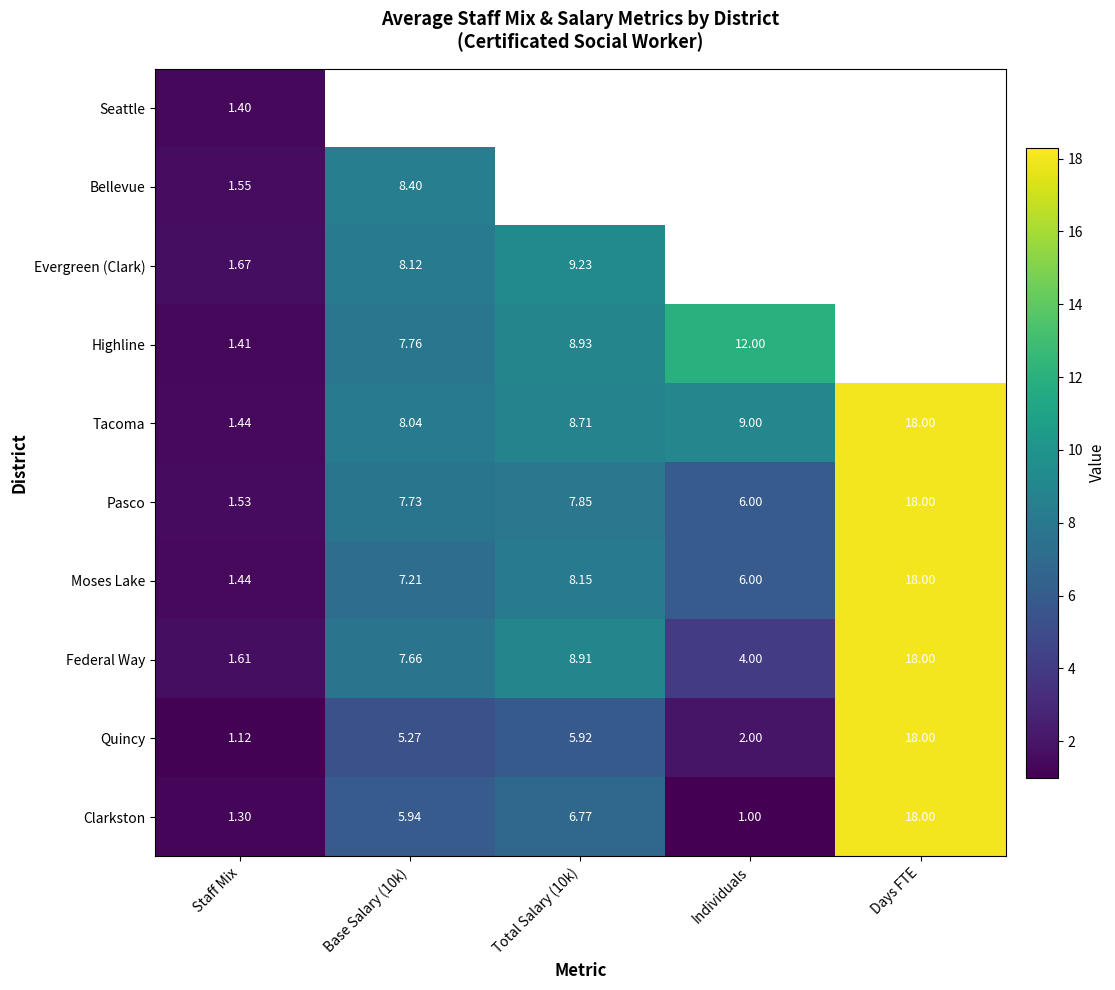

At which label does Quincy reach its minimum?

Staff Mix